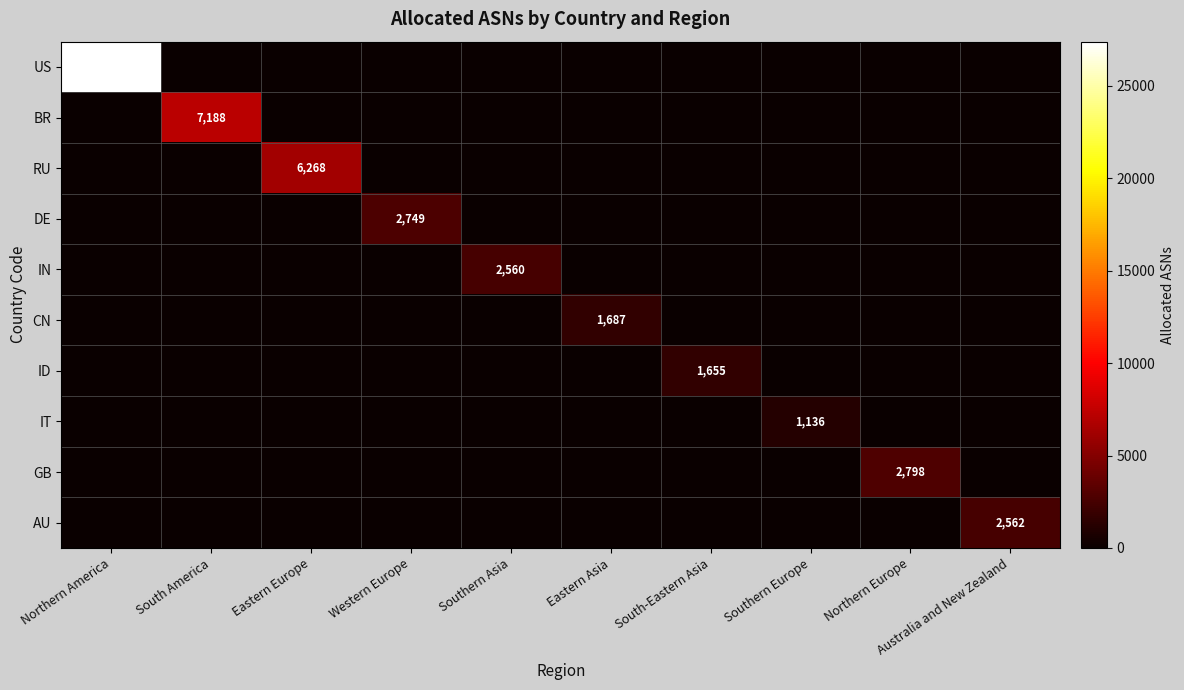

True or false: DE has a value of 2749 at Western Europe.

True